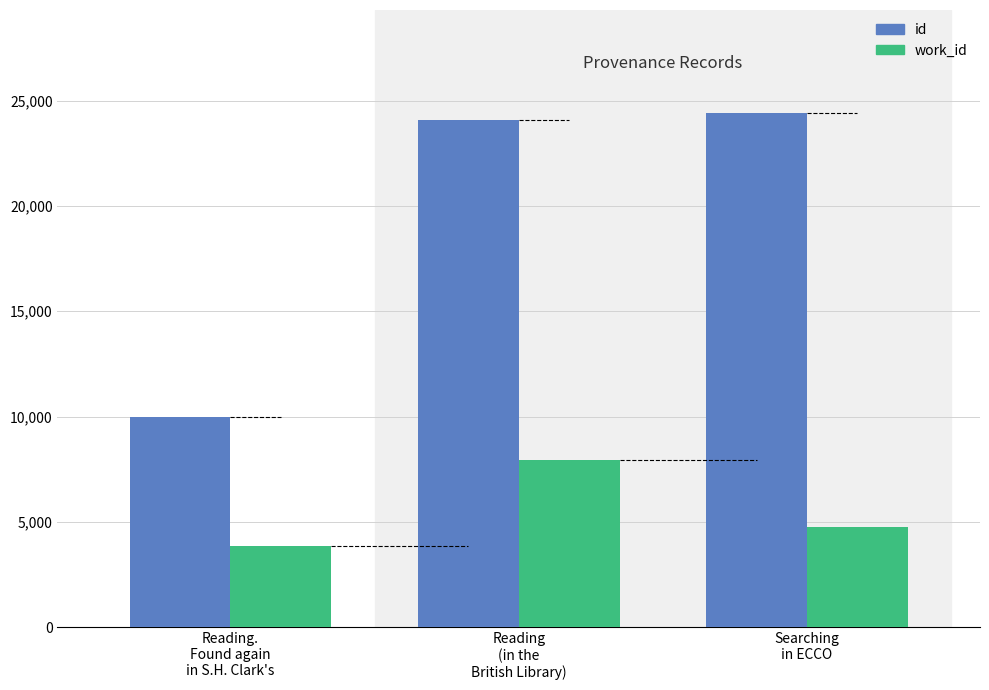

How many data points in work_id are less than 4774?

1